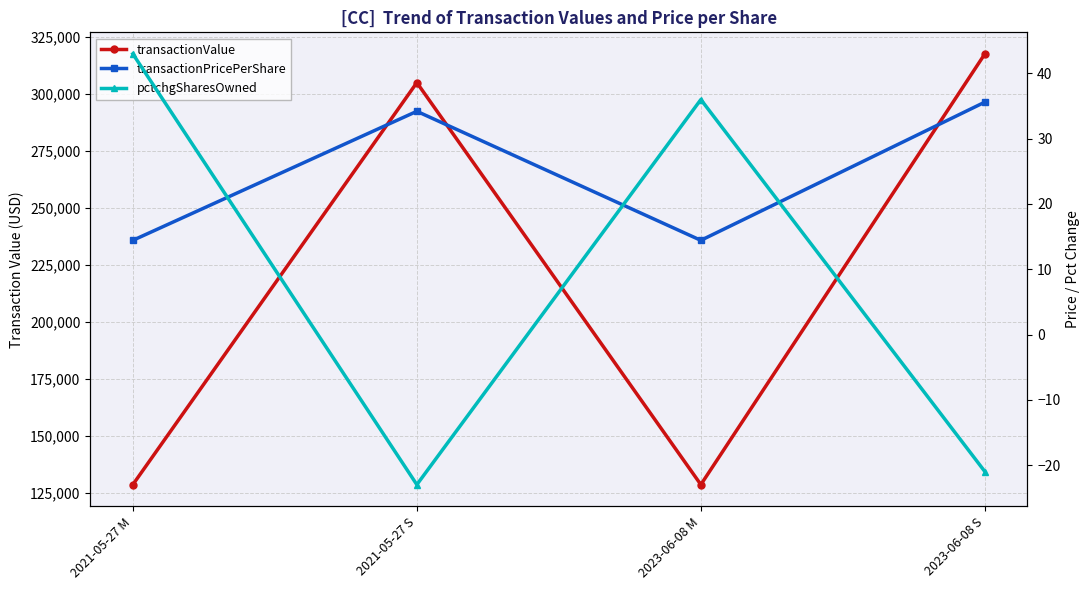

Which series changed the most between 2021-05-27 S and 2023-06-08 M?

transactionValue